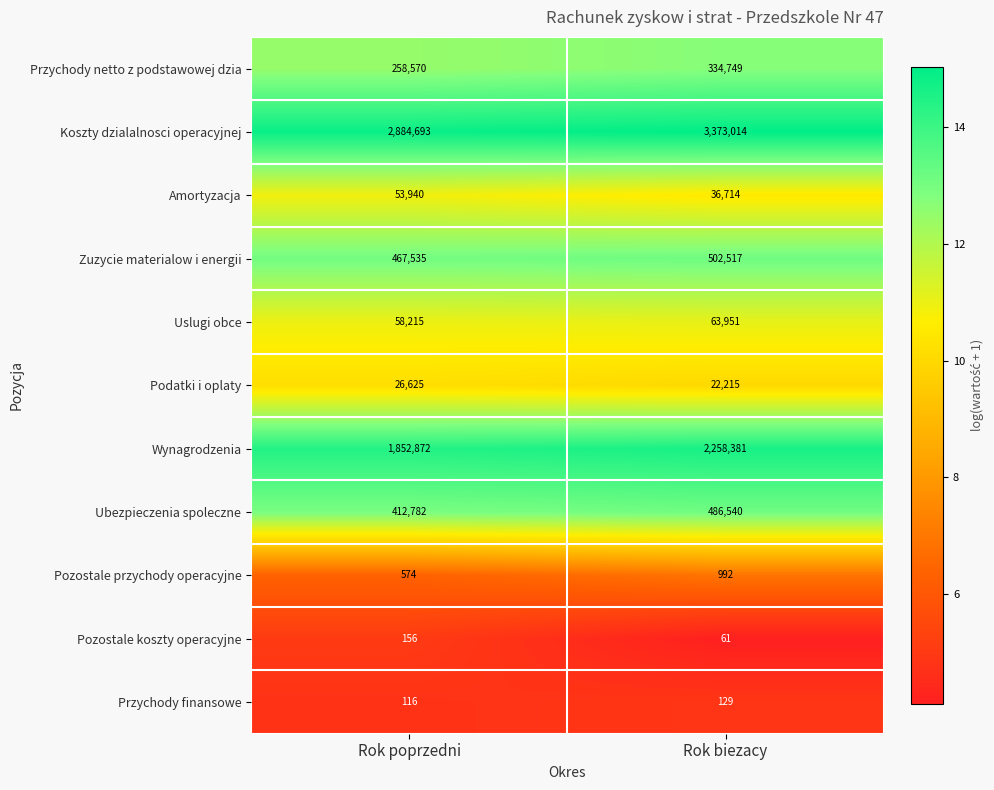

What is the total value across all series at Rok poprzedni?

6016078